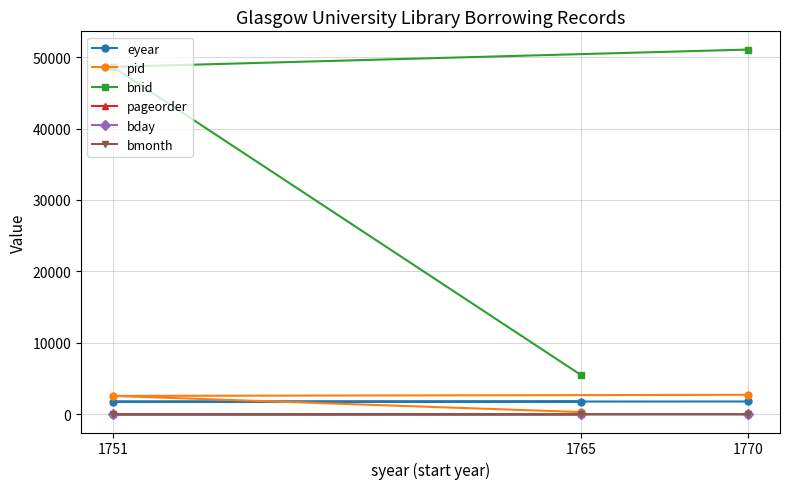

Is the value of bmonth at 1765 greater than the value of pid at 1751?

No